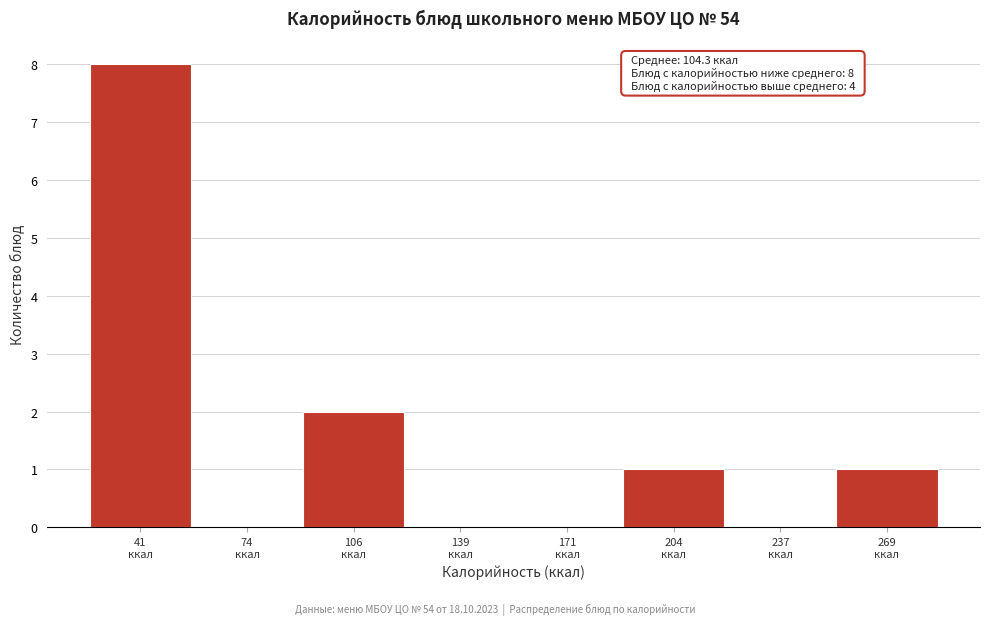

What is the maximum value shown in the chart?

8